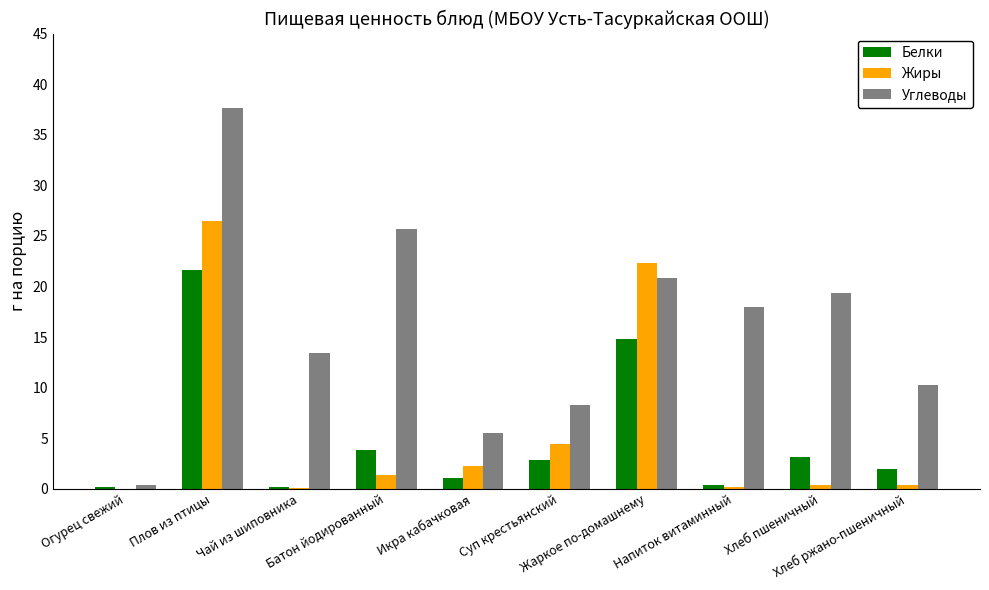

At which label is Углеводы closest to 18?

Напиток витаминный